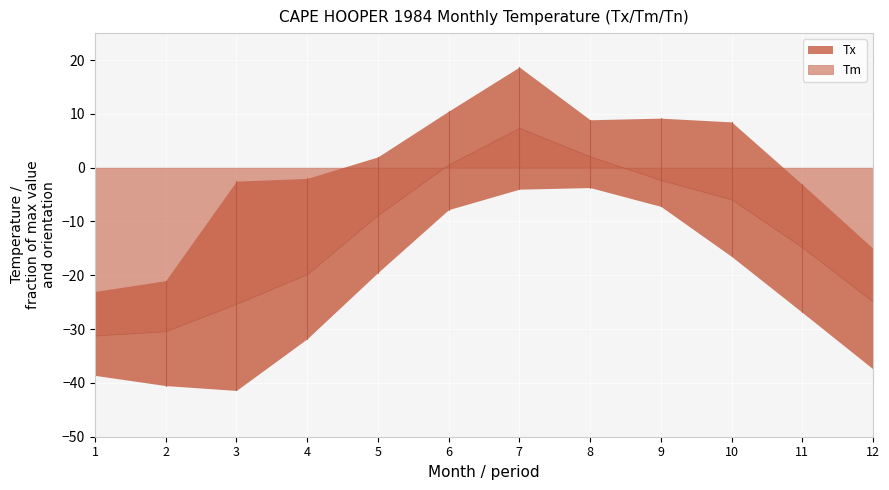

The Tm series shows 1.1 at 6. True or false?

False